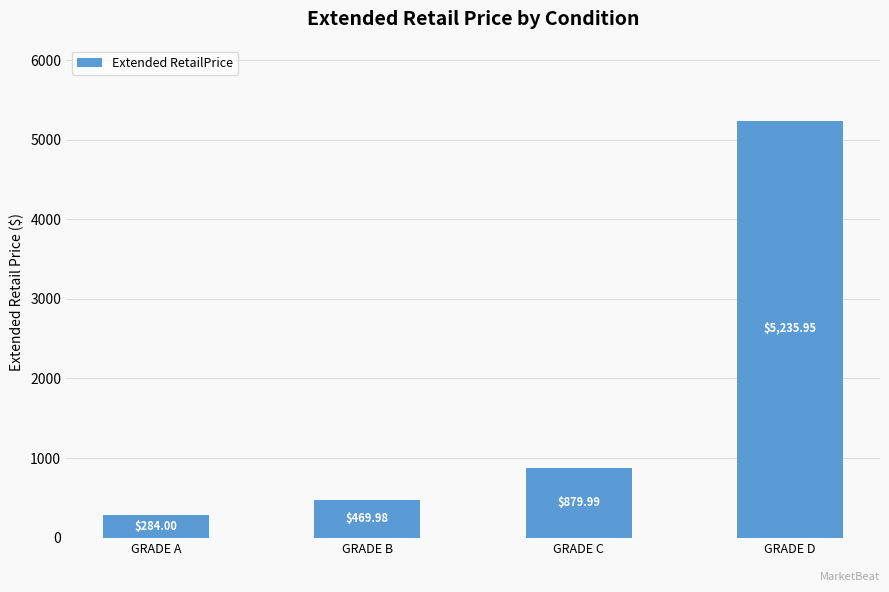

How many data points are less than 879?

2